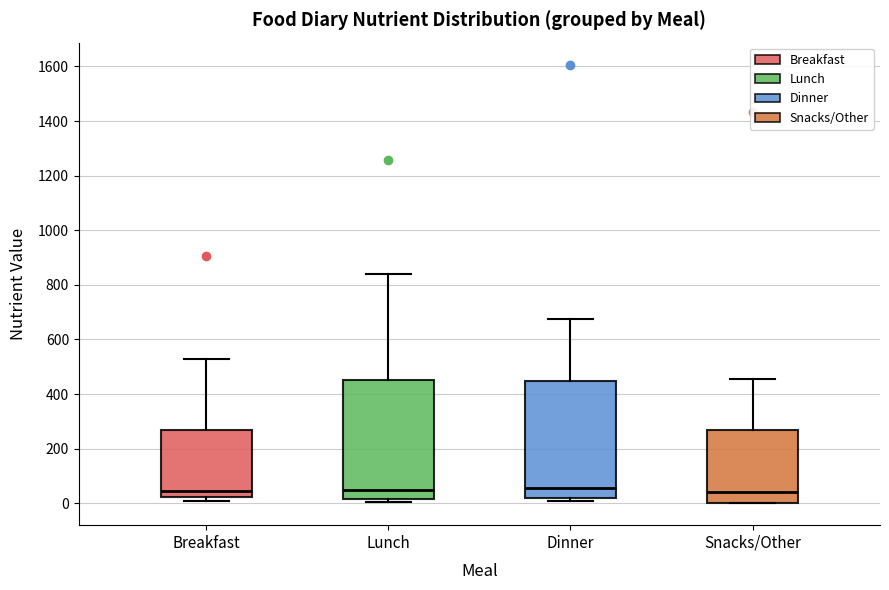

Where is the upper edge of the box for Snacks/Other on the y-axis? The values are not printed on the chart, so give them approximately, as read against the axis.

260